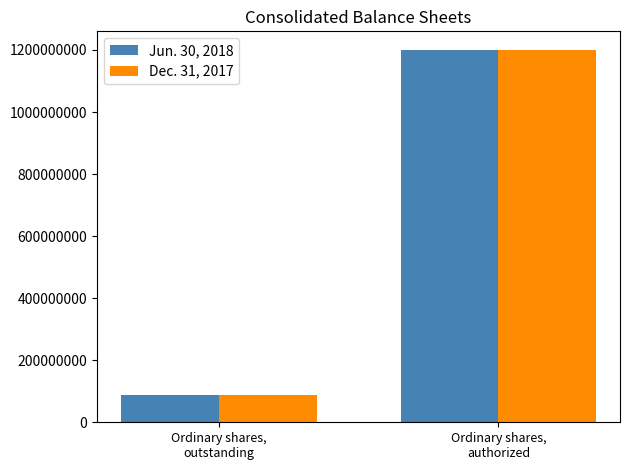

List the labels in order of Dec. 31, 2017 value, smallest first.

Ordinary shares,
outstanding, Ordinary shares,
authorized